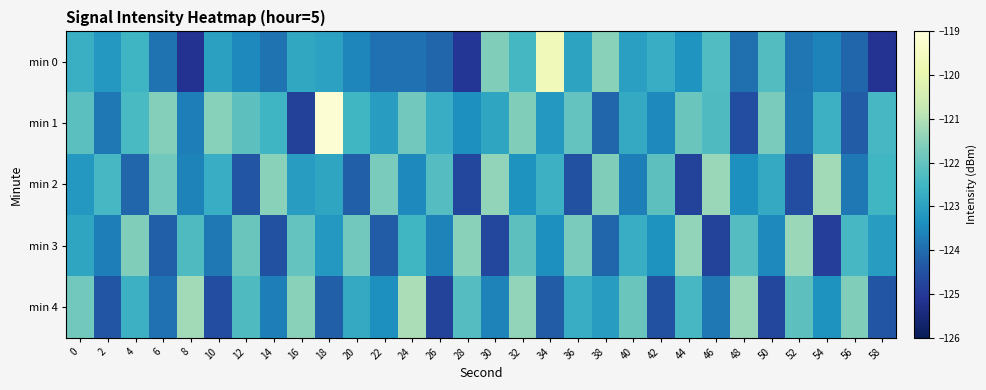

At which category does the chart reach its minimum across all series?

8